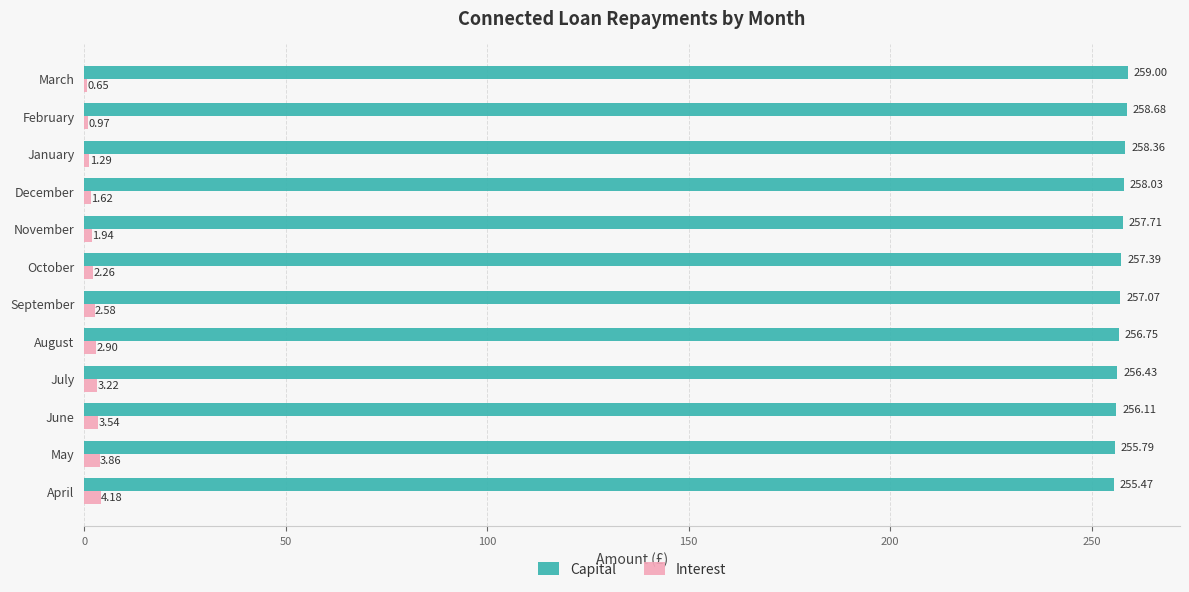

Which series has the largest total across all categories?

Capital